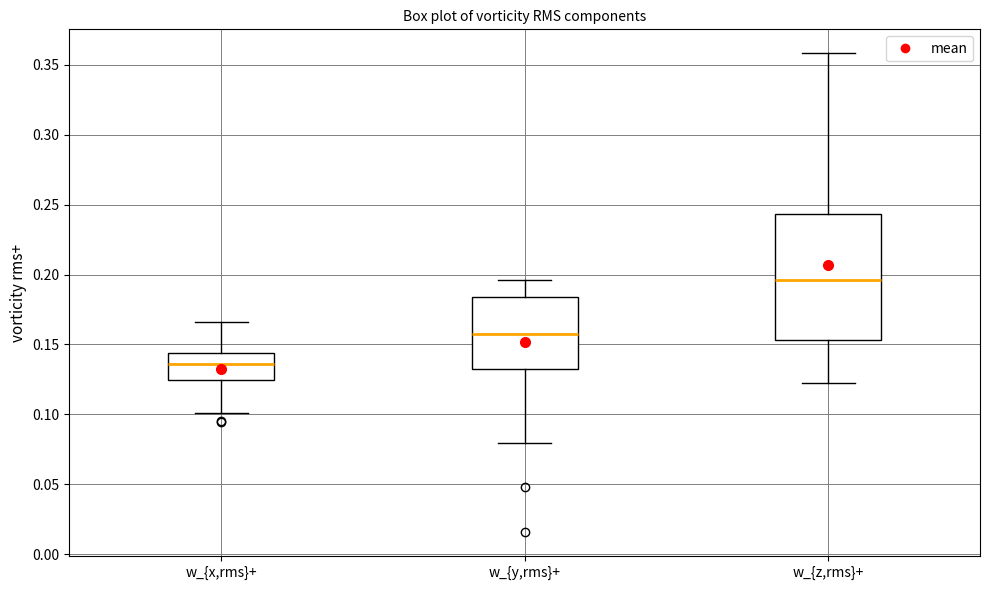

Where is the lower edge of the box for w_{y,rms}+ on the y-axis? The values are not printed on the chart, so give them approximately, as read against the axis.

0.135